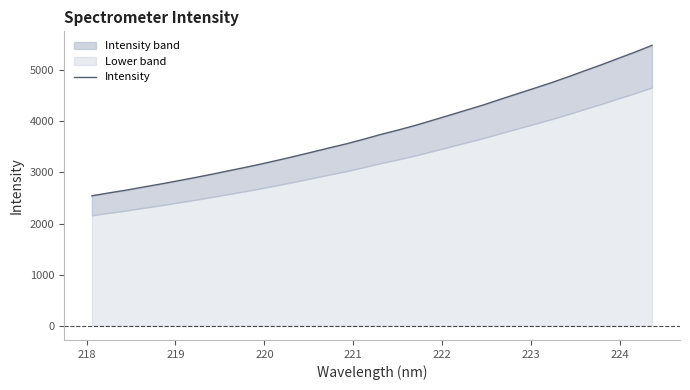

What is the difference between the maximum and second lowest values?

2883.4